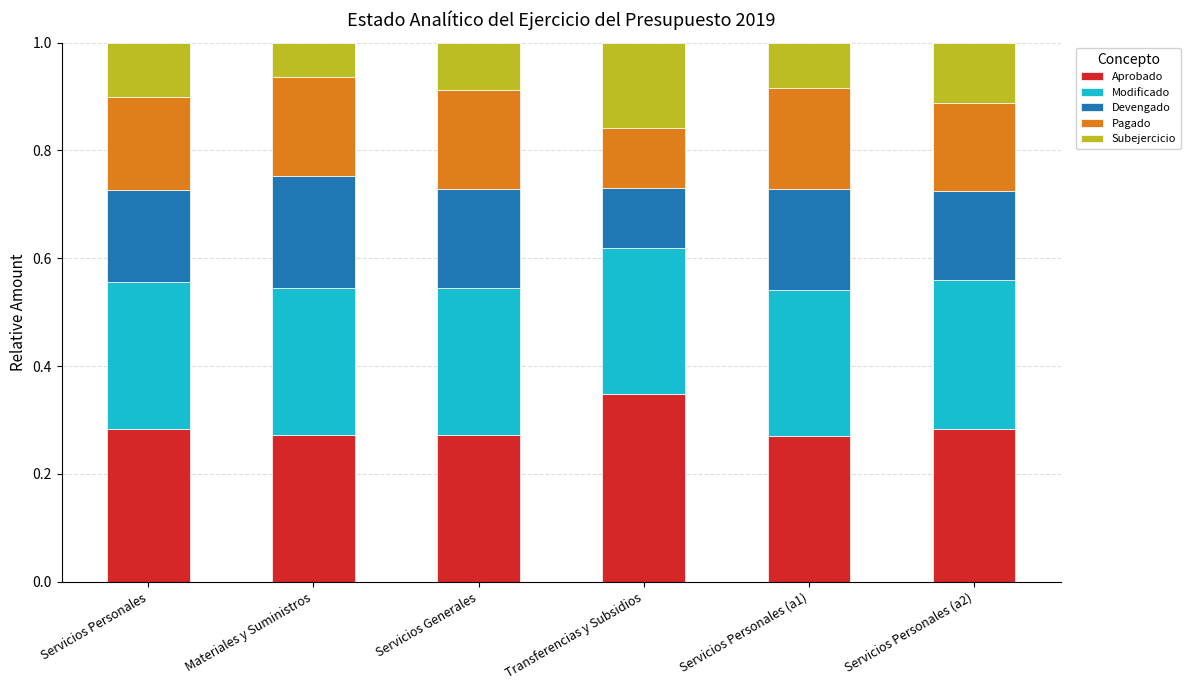

Count the Aprobado values in the range 0 to 1.

6